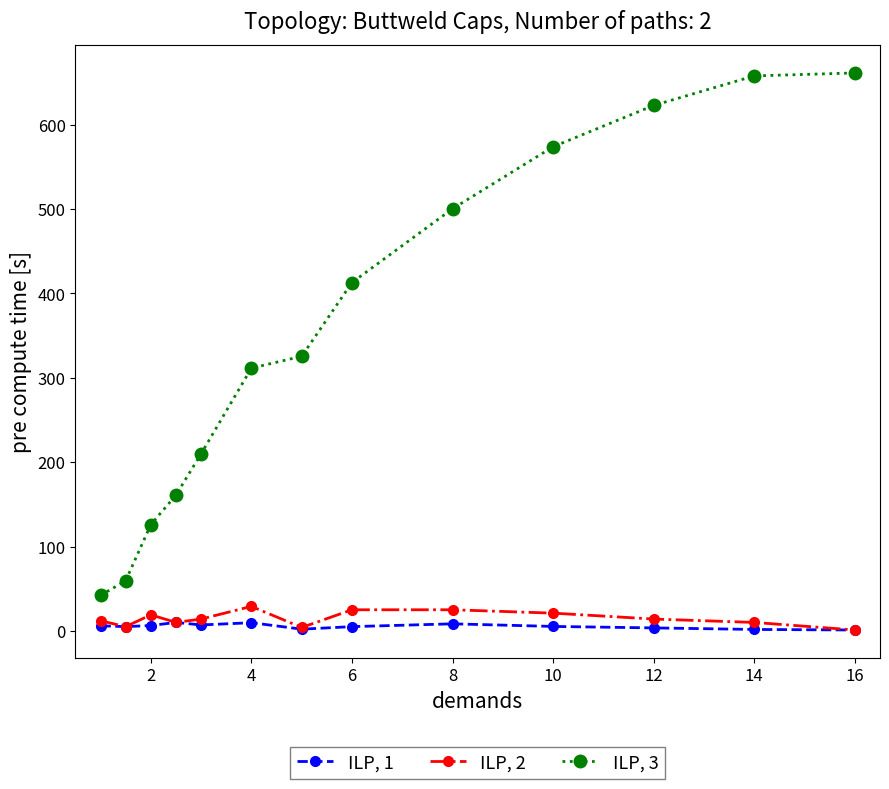

Which series has the largest range (max minus min)?

ILP, 3